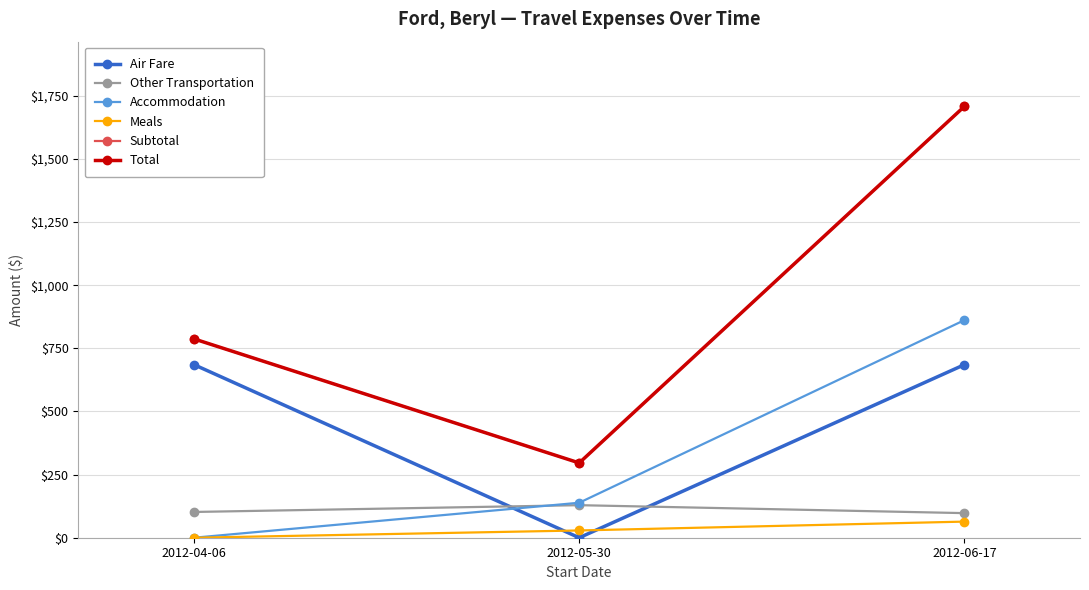

Where does the Accommodation series first go above 138?

2012-05-30